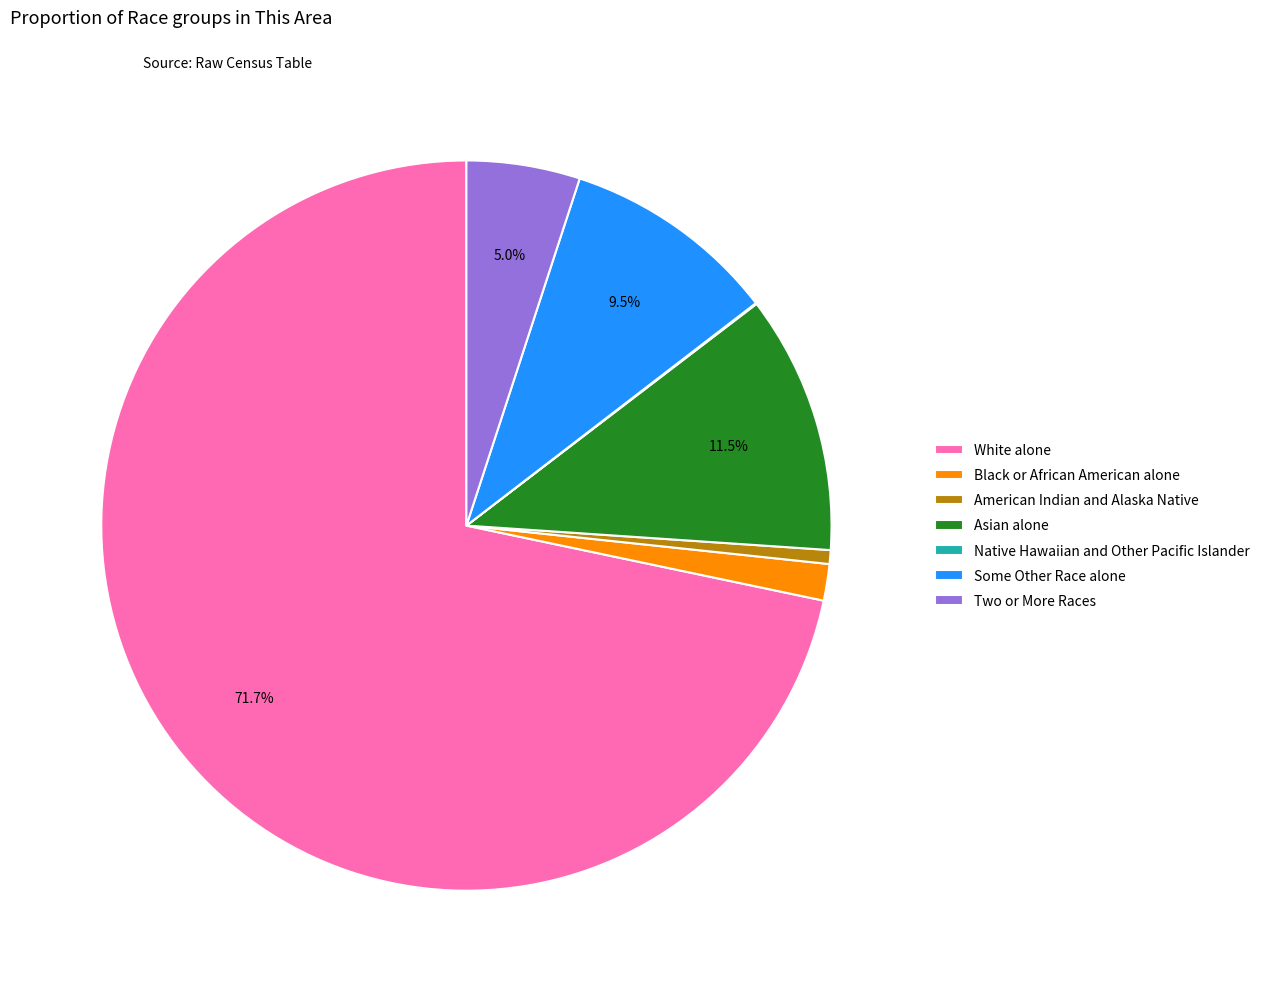

What is the largest slice in the pie chart?

White alone